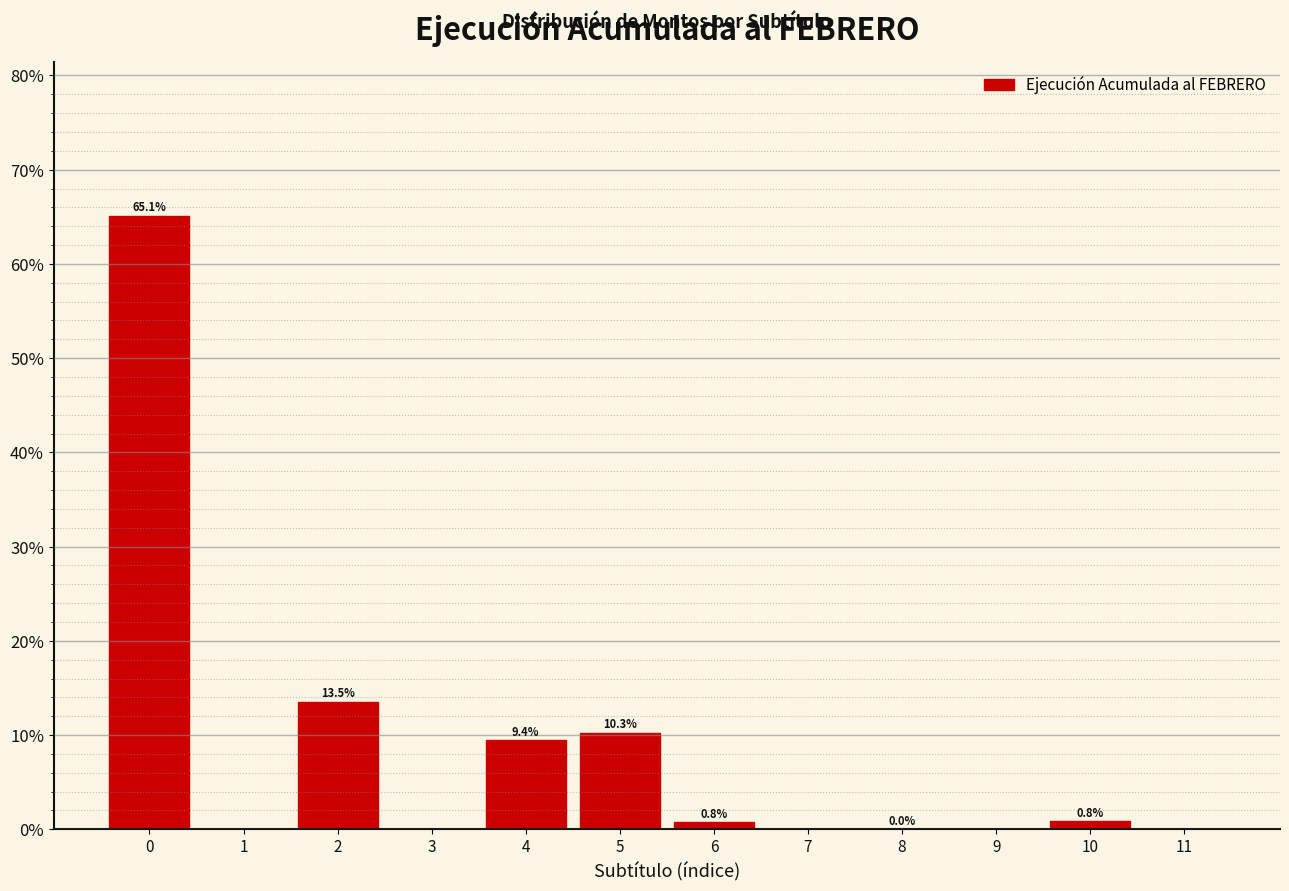

True or false: the data shows 16.2 at 5.

False